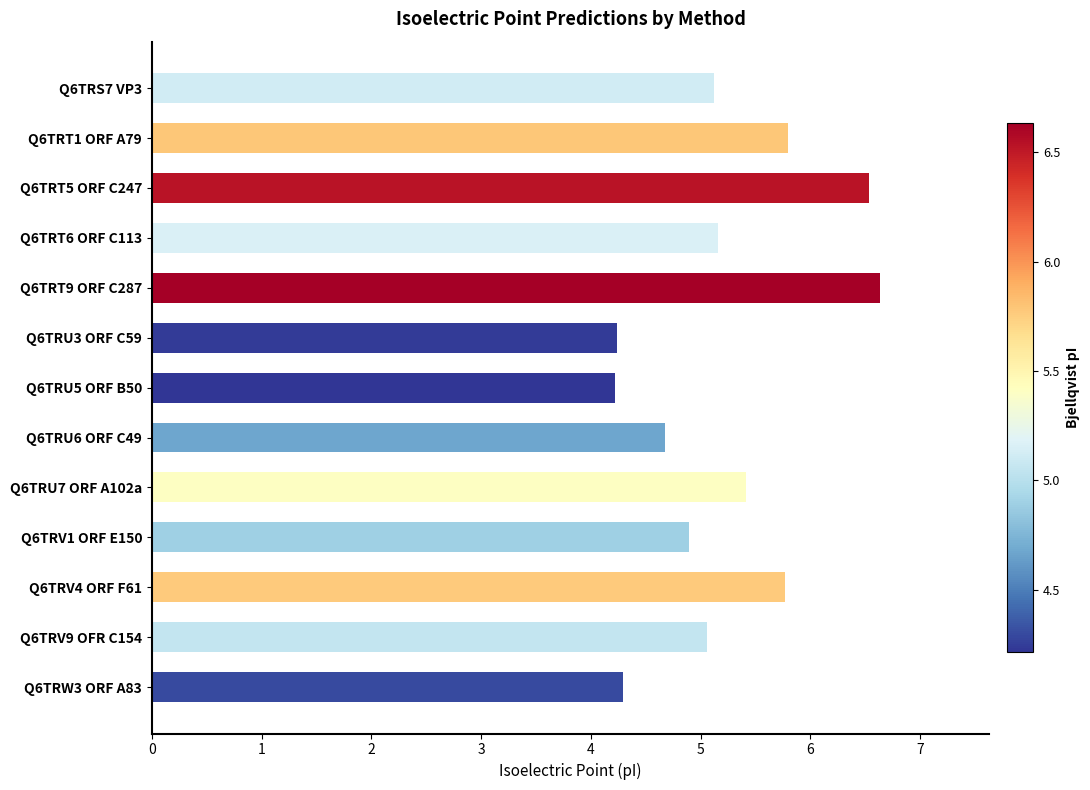

Is it true that the value at Q6TRW3 ORF A83 is 4.3?

True